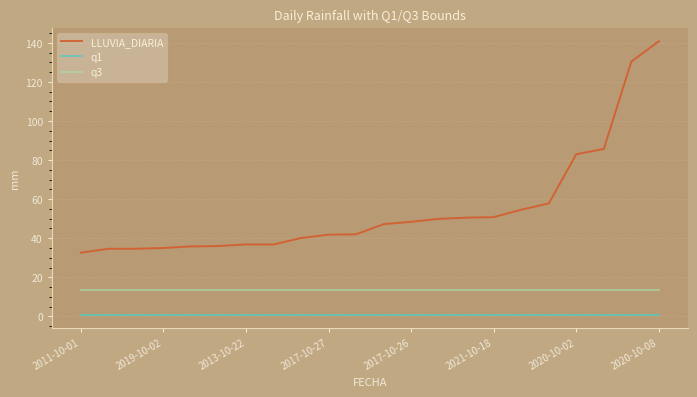

Which series has the largest total across all categories?

LLUVIA_DIARIA